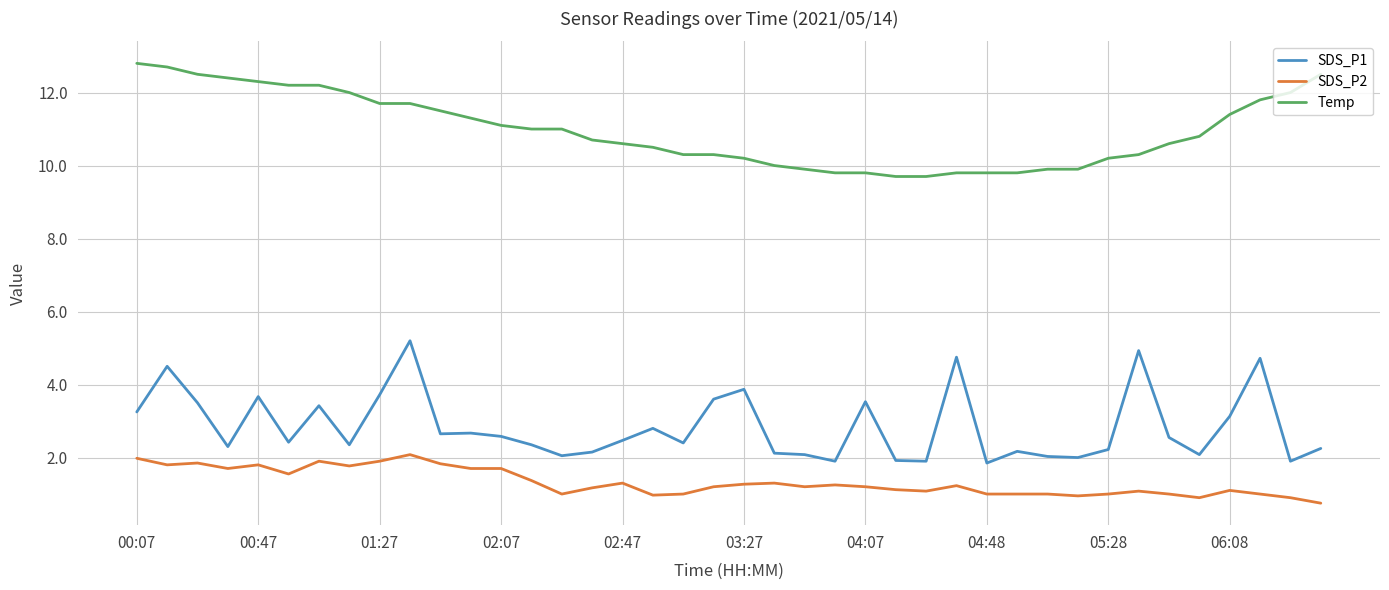

True or false: SDS_P1 and Temp cross at least once.

False